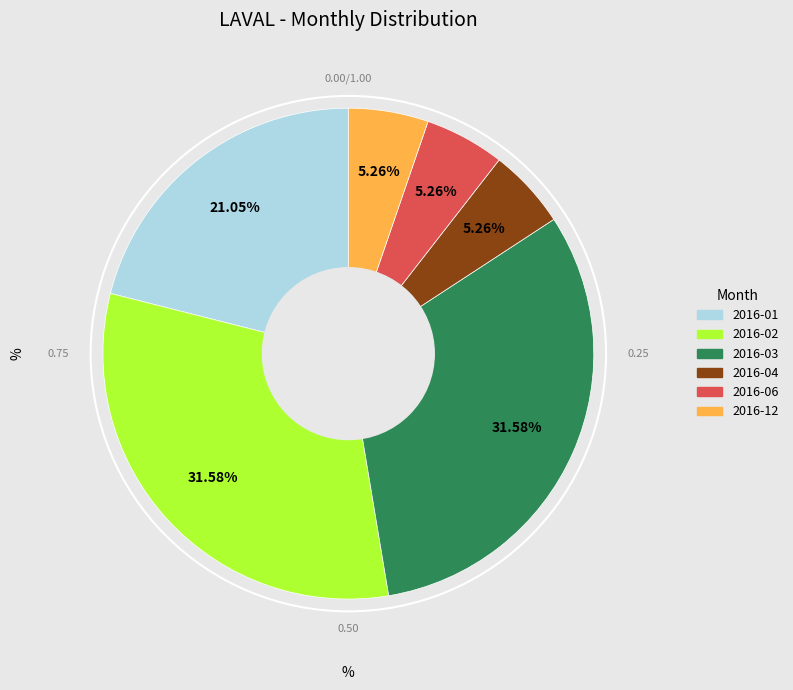

Is there any slice that represents more than half of the pie?

No